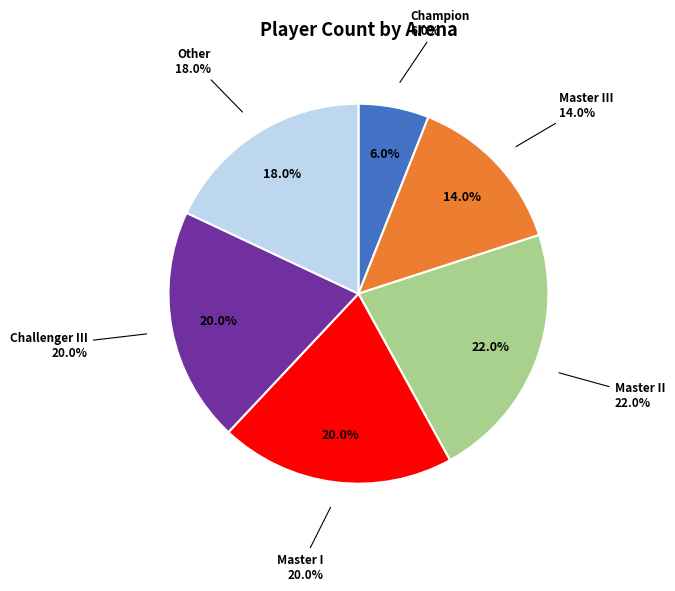

Which category has the smallest portion of the pie?

Champion